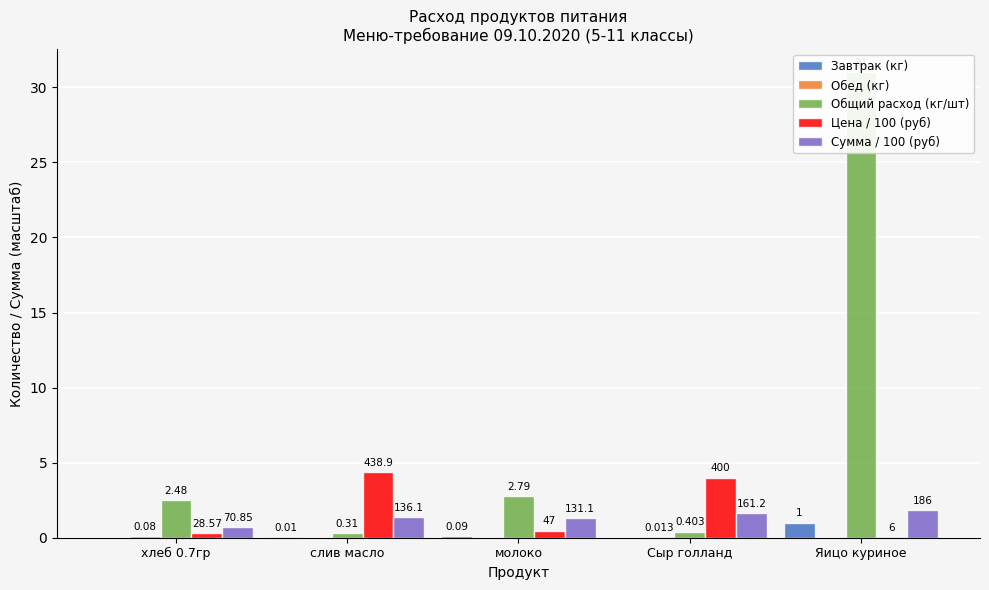

Reading left to right, list all the values displayed in this chart.

Завтрак (кг): 0.0	0.0	0.1	0.0	1.0
Обед (кг): 0.1	0.0	0.0	0.0	0.0
Общий расход (кг/шт): 2.5	0.3	2.8	0.4	31.0
Цена / 100 (руб): 0.3	4.4	0.5	4.0	0.1
Сумма / 100 (руб): 0.7	1.4	1.3	1.6	1.9